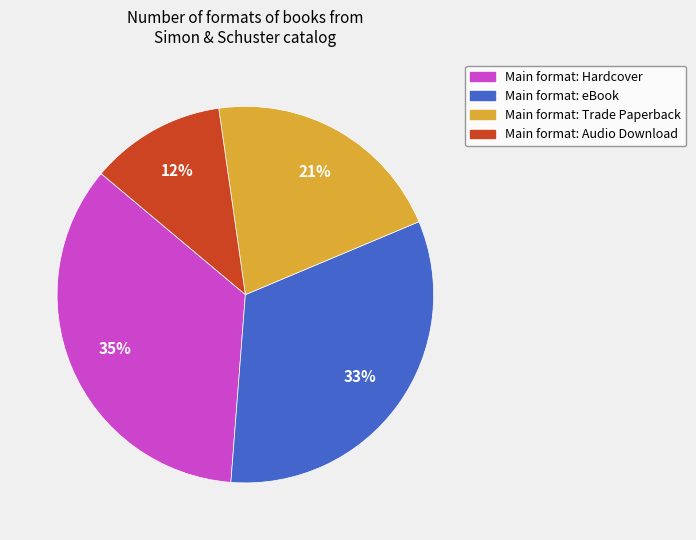

Is there a majority slice in this chart?

No